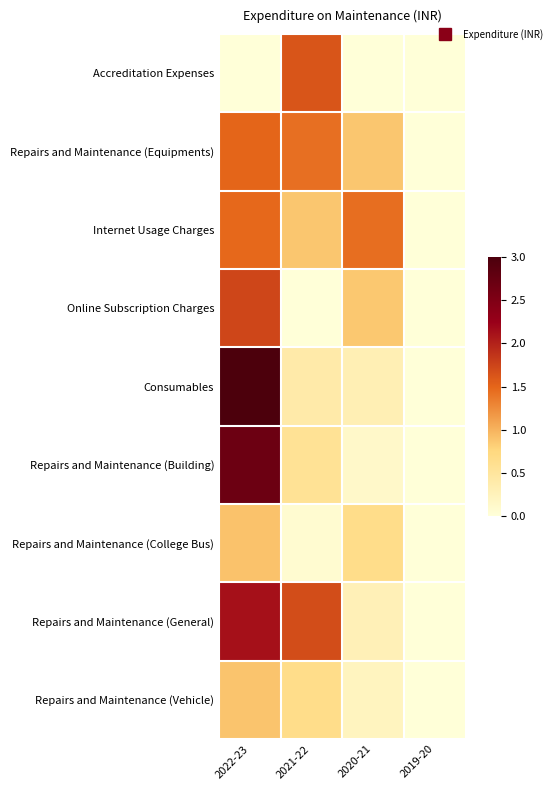

Count the number of data series in this chart.

9